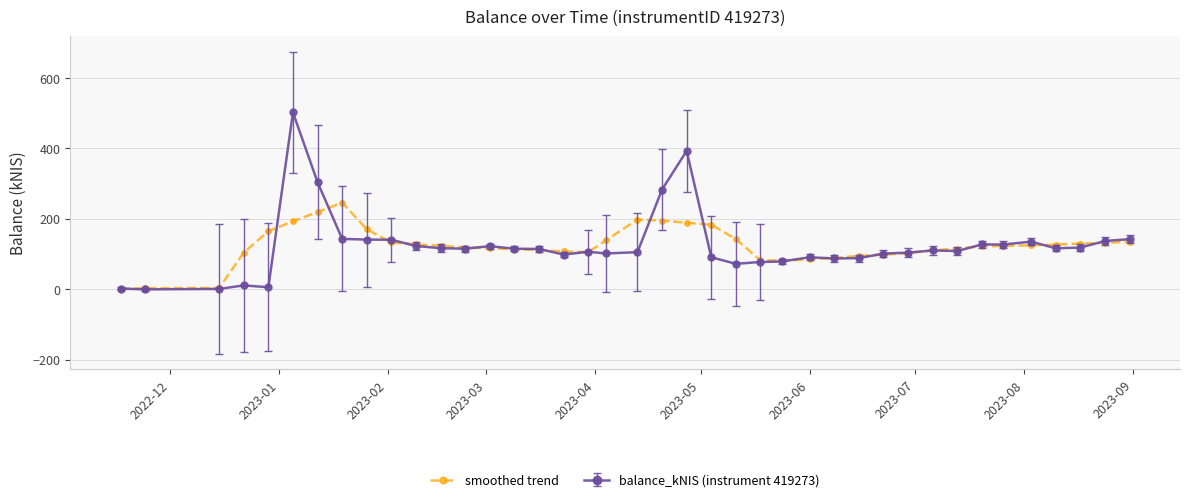

What is the greatest value displayed?

502.3